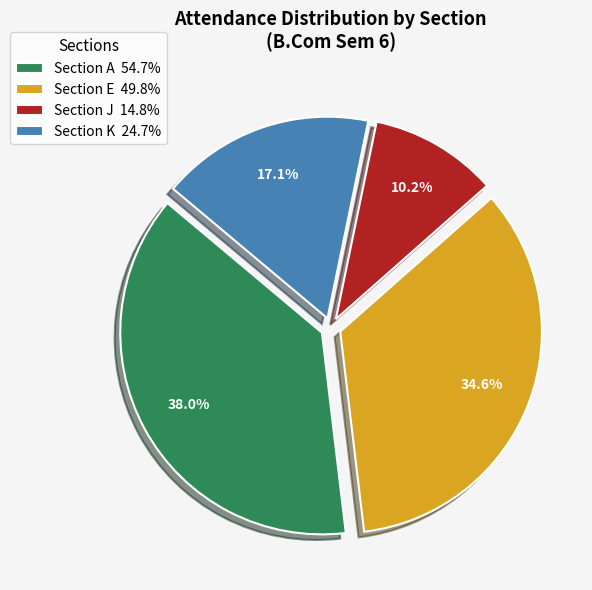

Does any single category account for the majority?

No